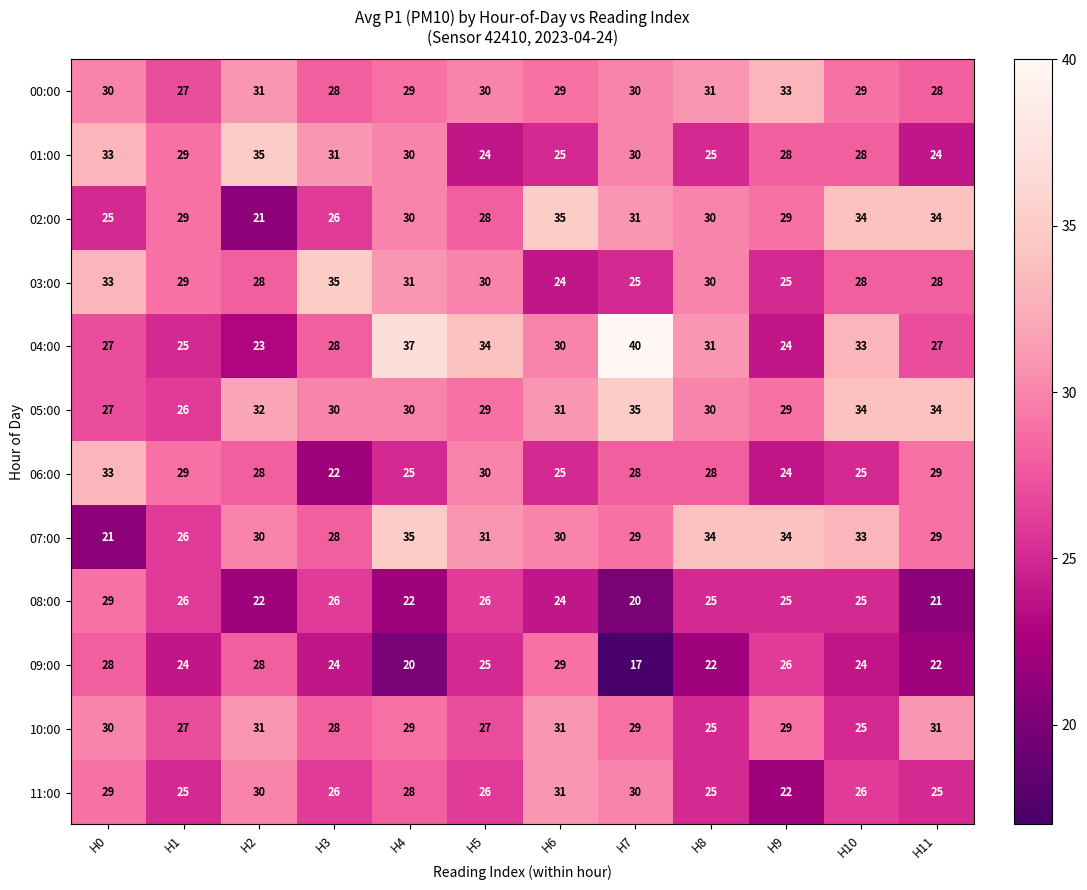

Where does the 01:00 series first go above 29?

H0